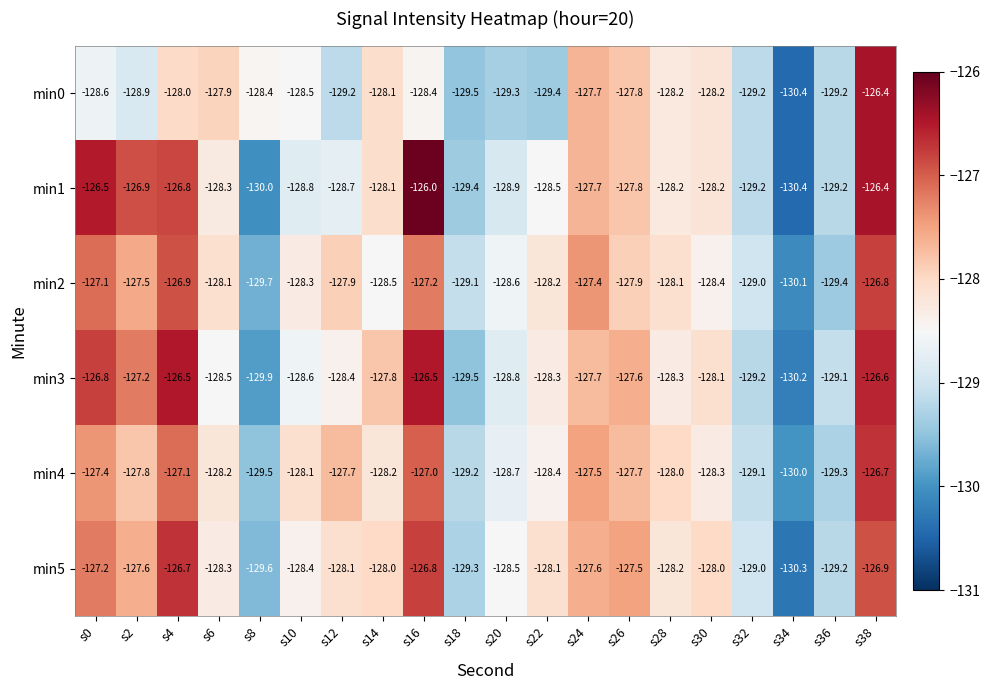

What is the difference between the highest and lowest values at s28?

0.3